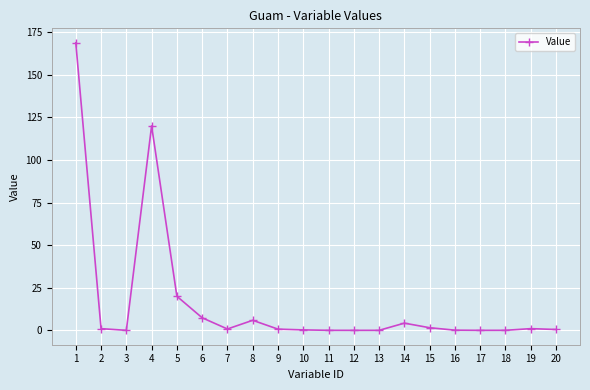

Is it true that the value at 3 is 0.0?

True